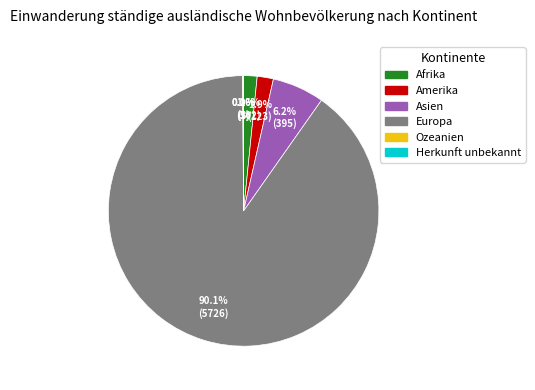

Which category has the biggest portion of the pie?

Europa